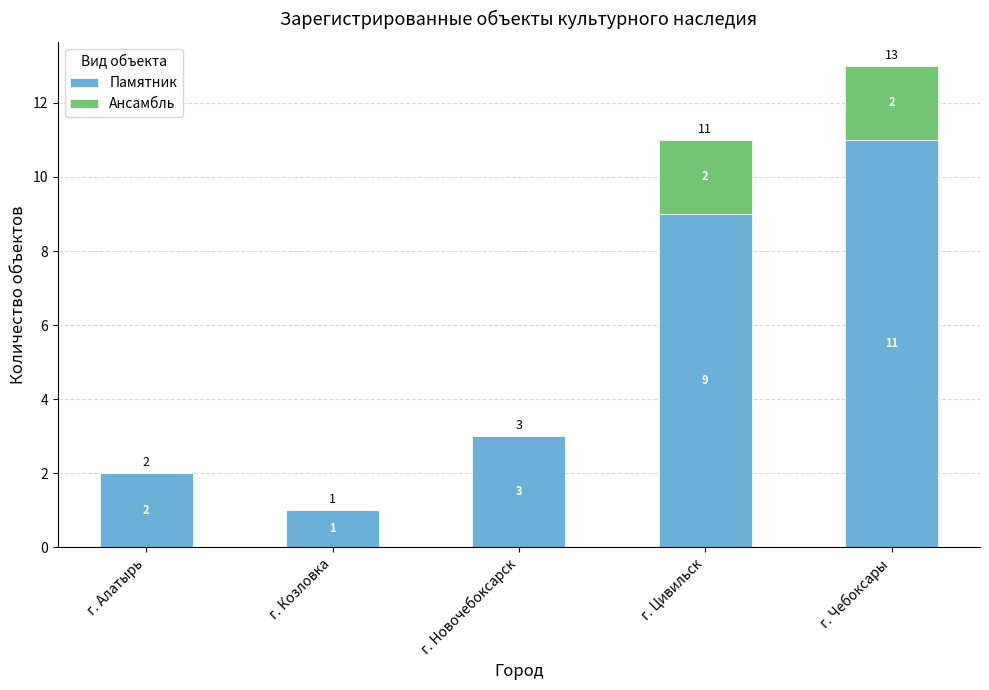

Does the chart contain stacked bars?

Yes